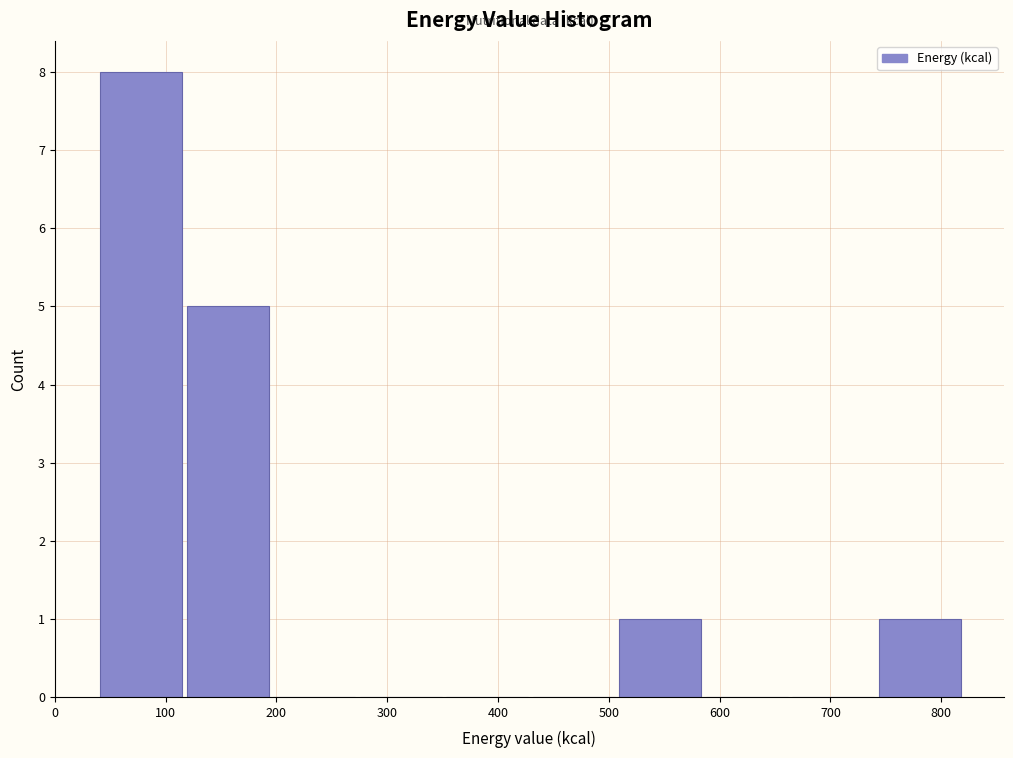

What is the height of the bar covering 740 to 820 on the x-axis? Neither the bar edges nor the heights are printed on the chart, so give them approximately, as read against the axes.

1